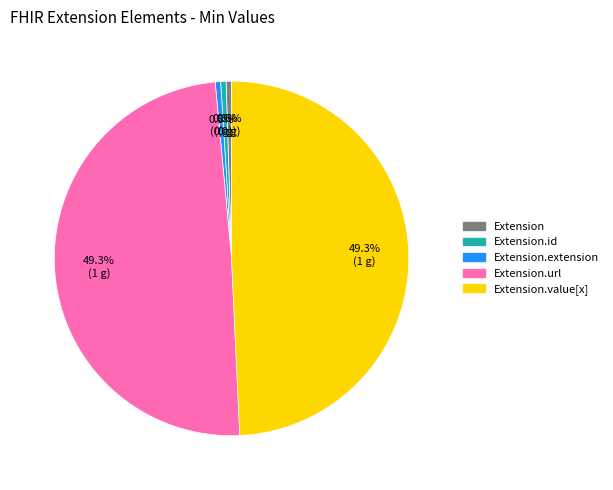

Do Extension.url and Extension together represent more than half of the pie?

No